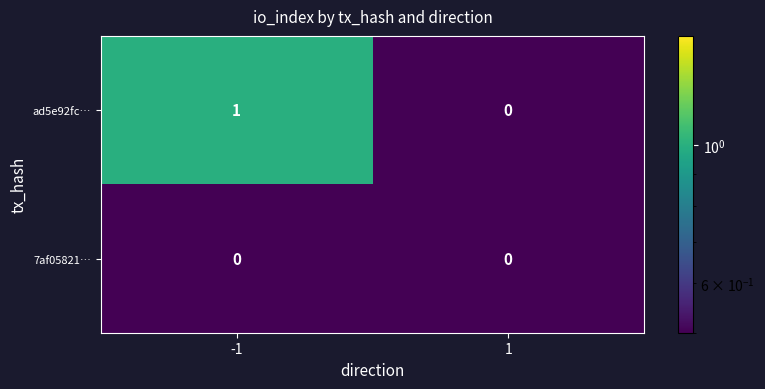

True or false: ad5e92fc… has a value of 0 at 1.

True